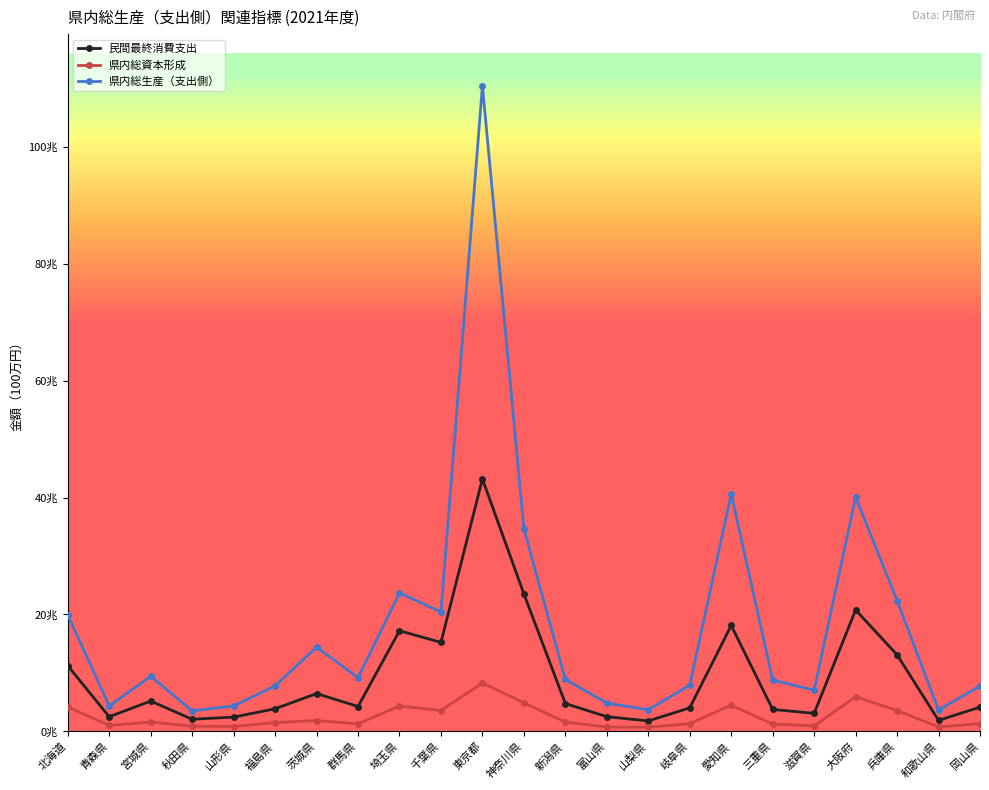

At 茨城県, list the series in order from largest to smallest.

県内総生産（支出側）, 民間最終消費支出, 県内総資本形成